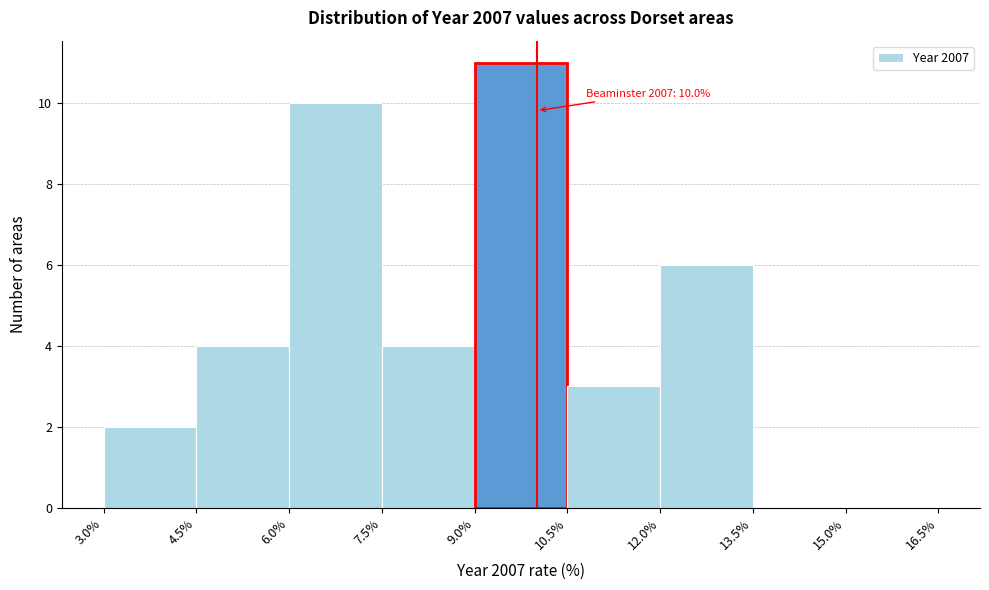

Over which range of the x-axis is the bar tallest?

9.0% to 10.5%